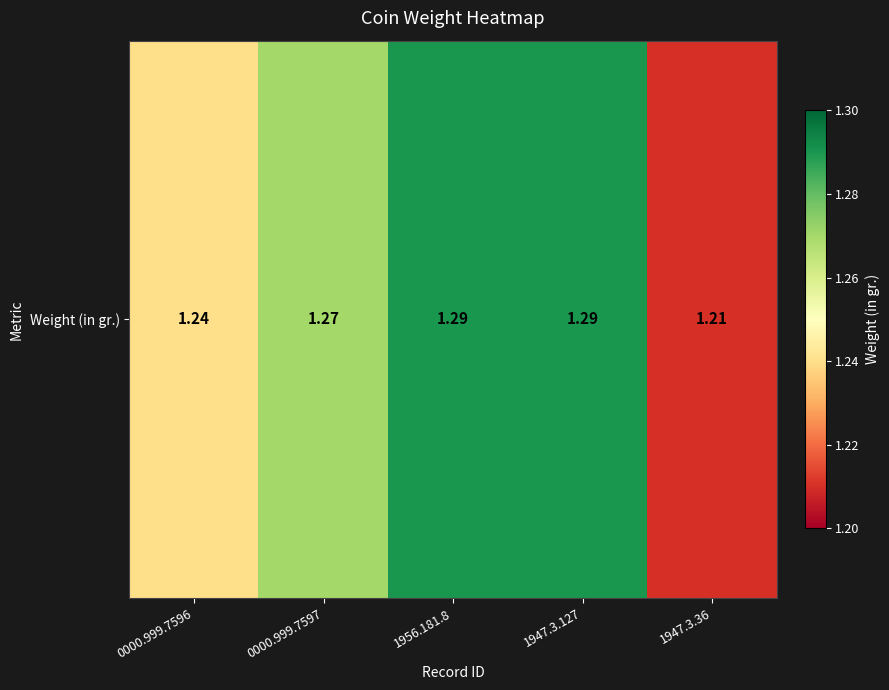

What is the sum of all values?

6.3